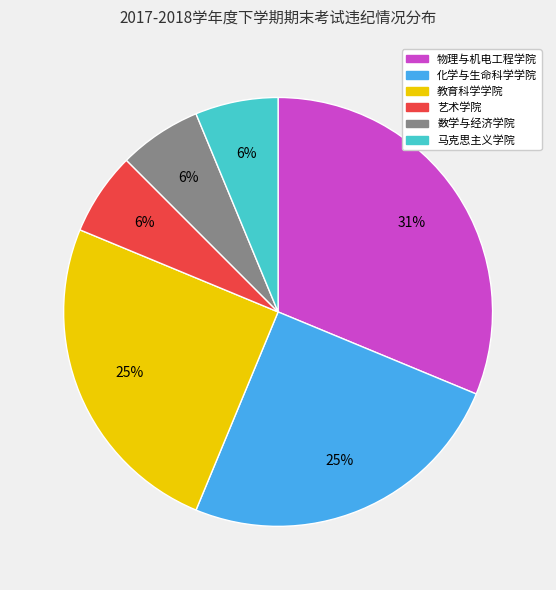

Between 数学与经济学院 and 物理与机电工程学院, which is larger?

物理与机电工程学院